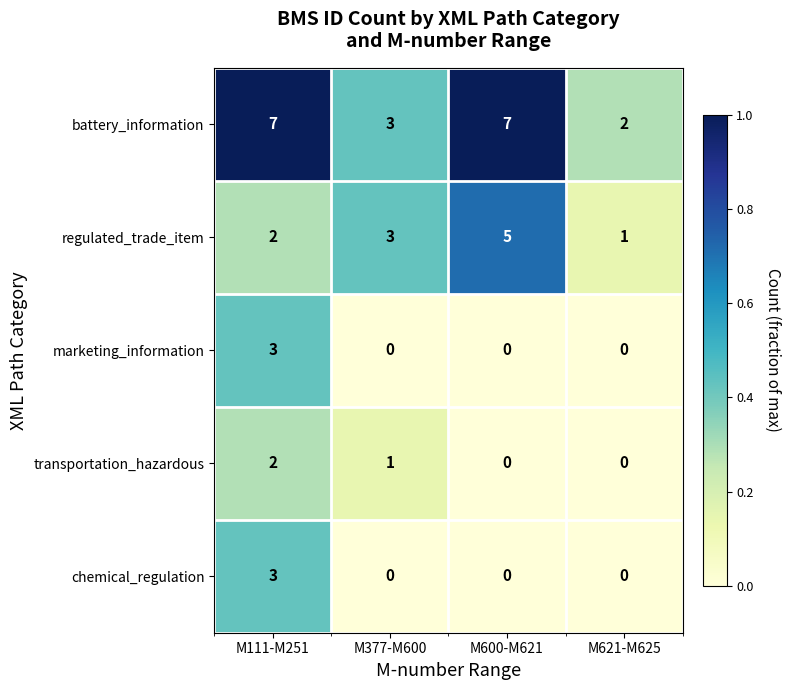

Which series changed the most between M377-M600 and M600-M621?

battery_information